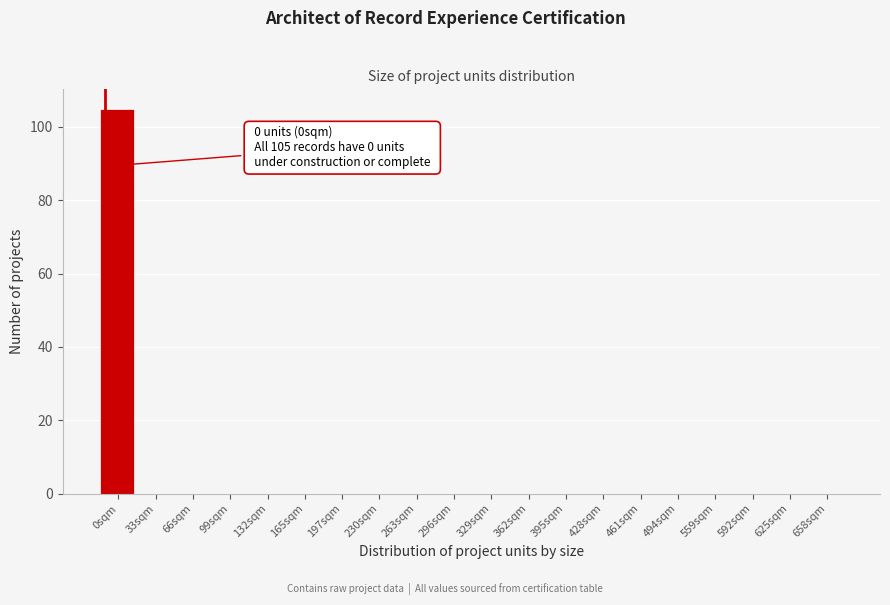

Reading left to right, extract all data points from this chart.

0sqm=105	33sqm=0	66sqm=0	99sqm=0	132sqm=0	165sqm=0	197sqm=0	230sqm=0	263sqm=0	296sqm=0	329sqm=0	362sqm=0	395sqm=0	428sqm=0	461sqm=0	494sqm=0	559sqm=0	592sqm=0	625sqm=0	658sqm=0